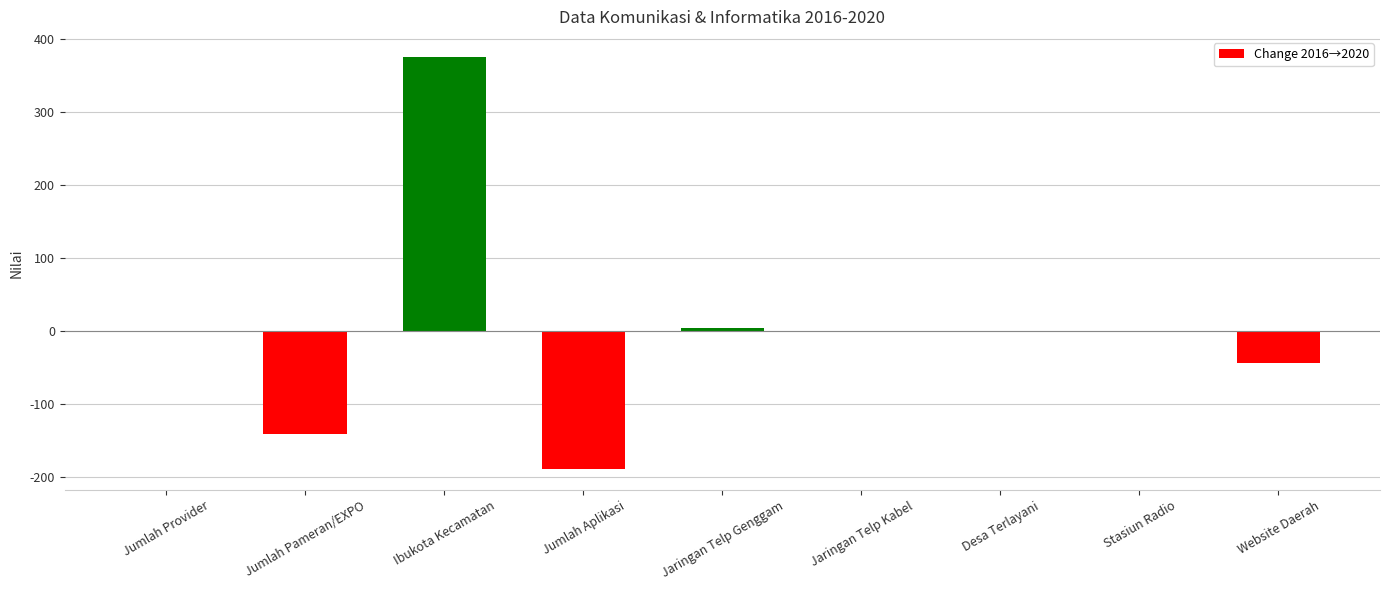

How many categories are shown in the chart?

9